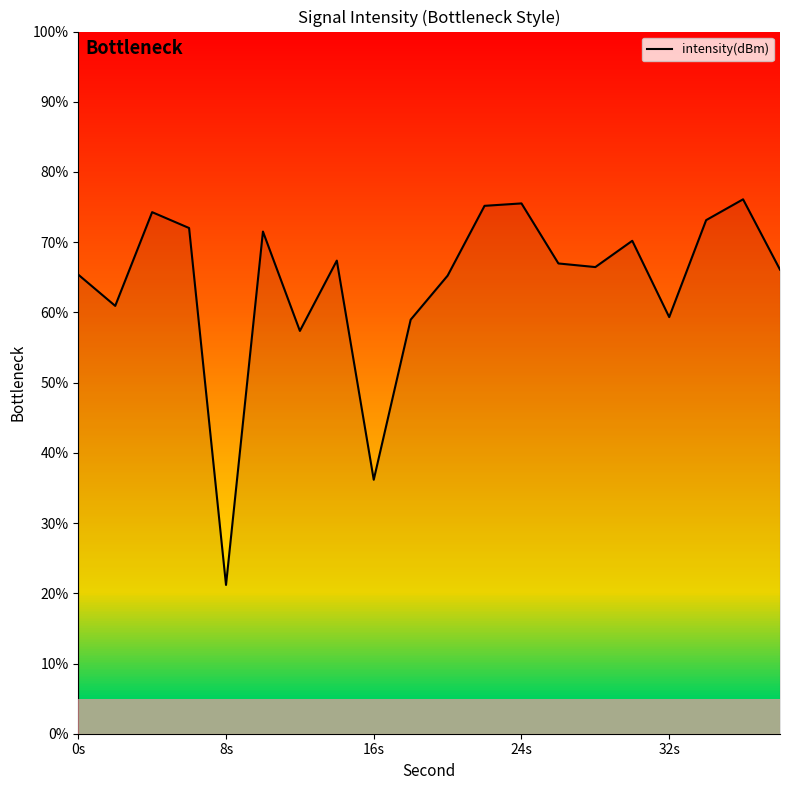

What is the greatest value displayed?

76.1